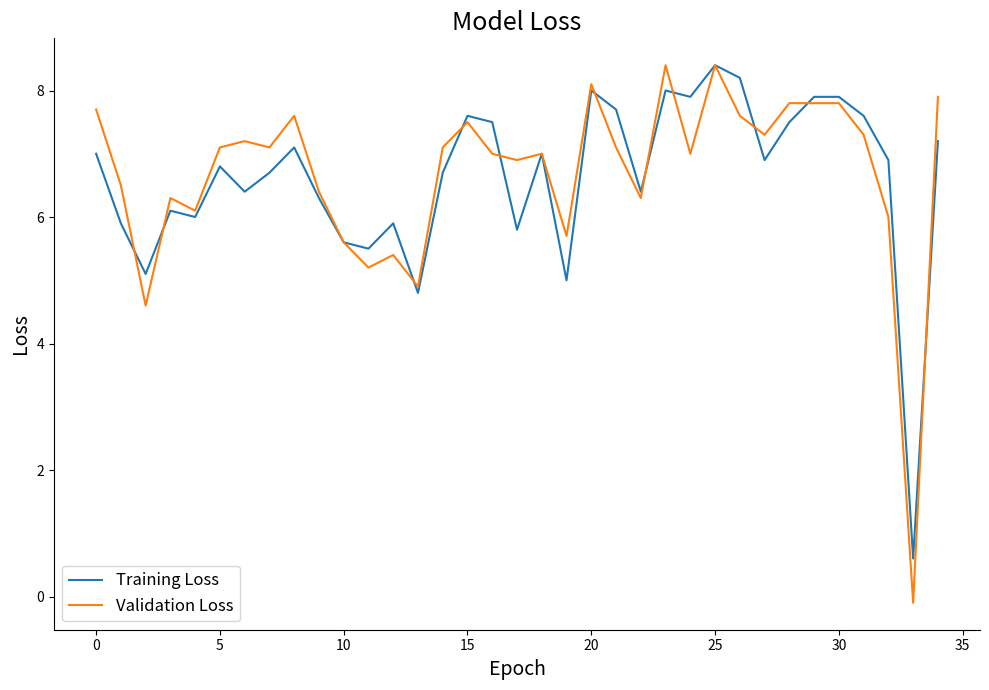

In Training Loss, how many points are lower than both neighbors (excluding endpoints)?

11